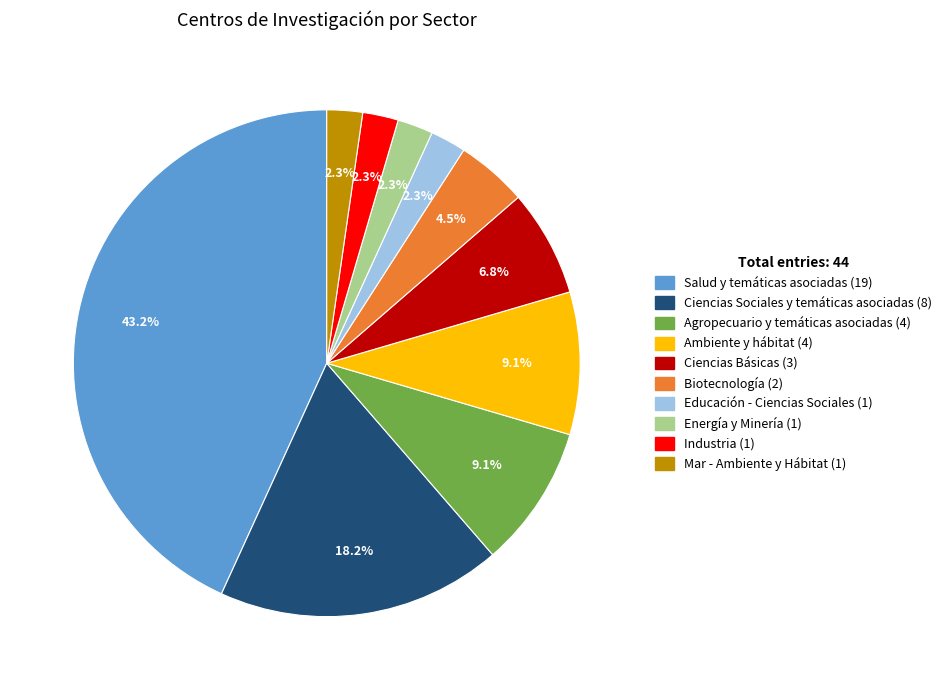

To the nearest percent, what percentage of the pie is Ambiente y hábitat?

9%